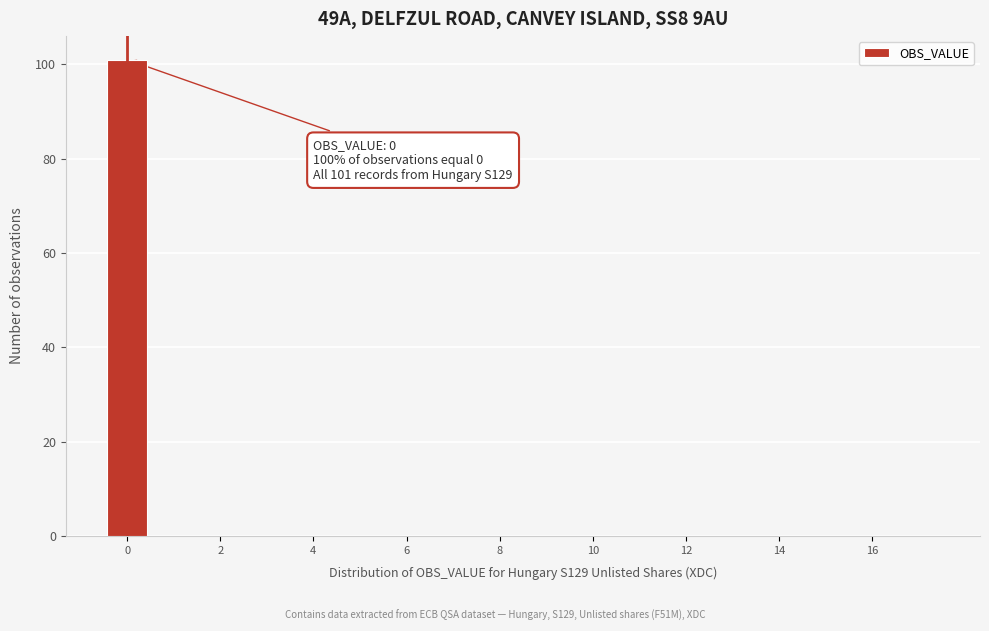

Over which range of the x-axis is the bar tallest?

-0.5 to 0.5